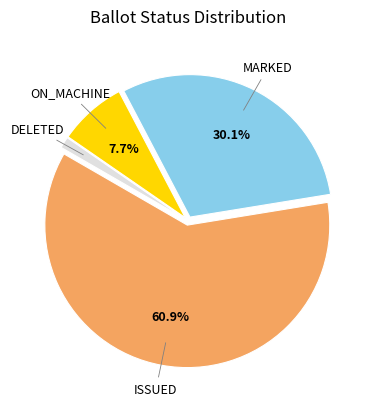

How many slices are in this pie chart?

4